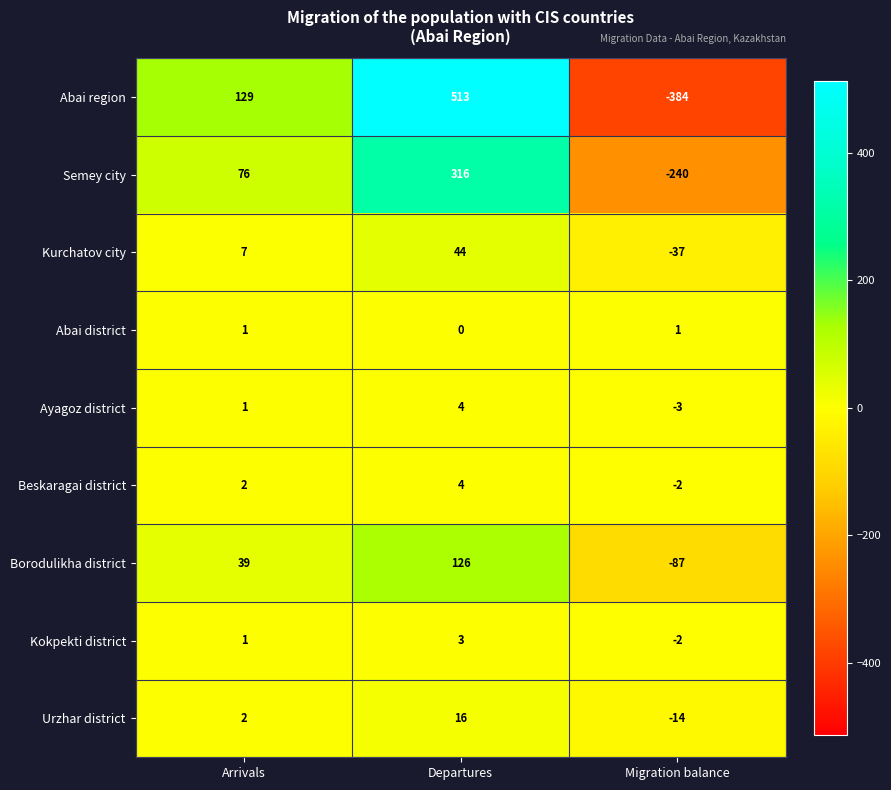

Rank the categories by Kokpekti district value from highest to lowest.

Departures, Arrivals, Migration balance